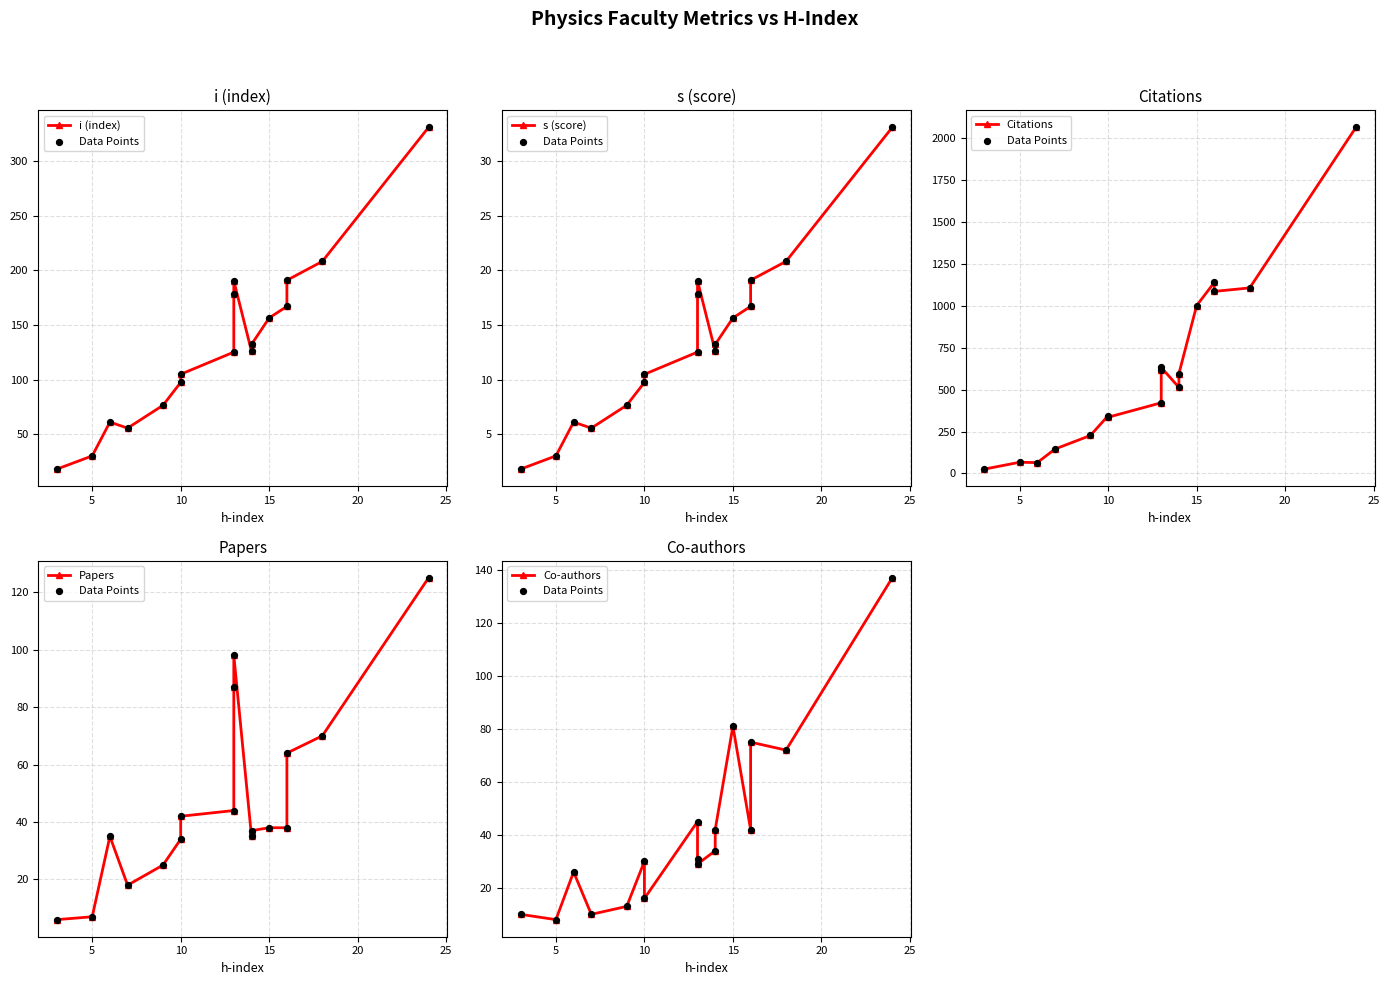

What are all the series names shown in the legend?

i (index), Data Points, s (score), Citations, Papers, Co-authors